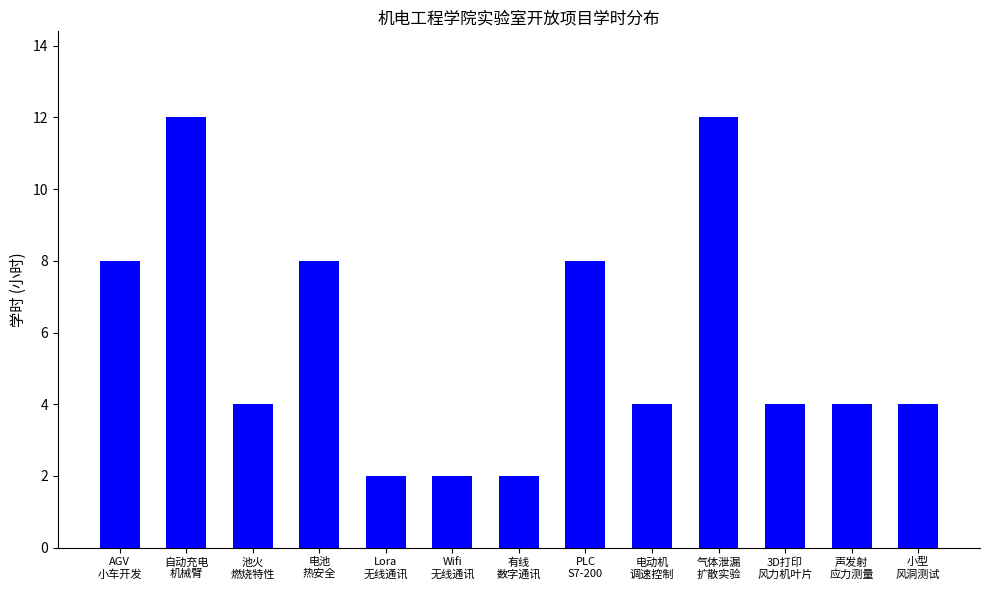

What is the sum of all values?

74